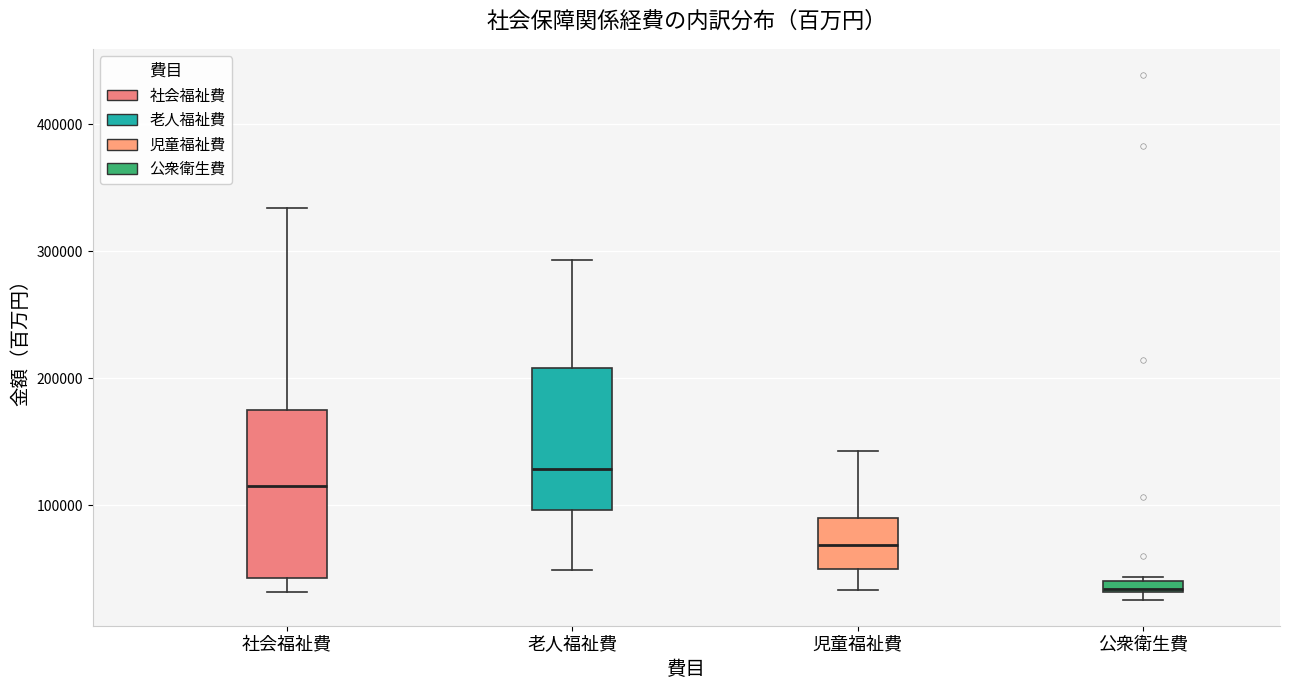

Where does the upper whisker of the box for 社会福祉費 end on the y-axis? The values are not printed on the chart, so give them approximately, as read against the axis.

330000